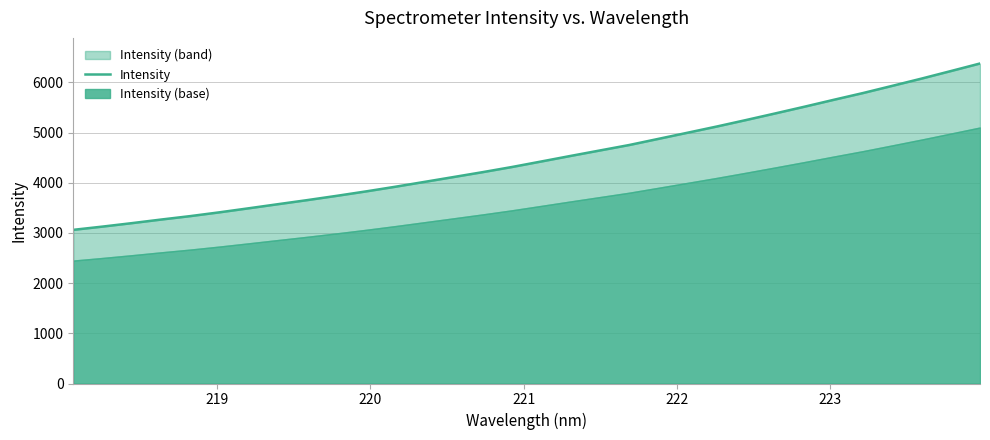

Does the chart have visible grid lines?

Yes